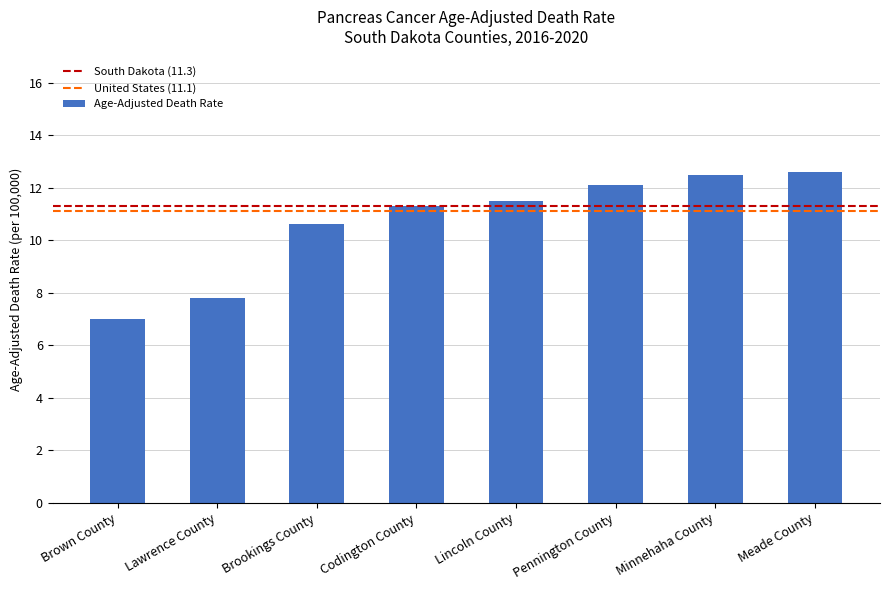

At which label is the value closest to 9?

Lawrence County